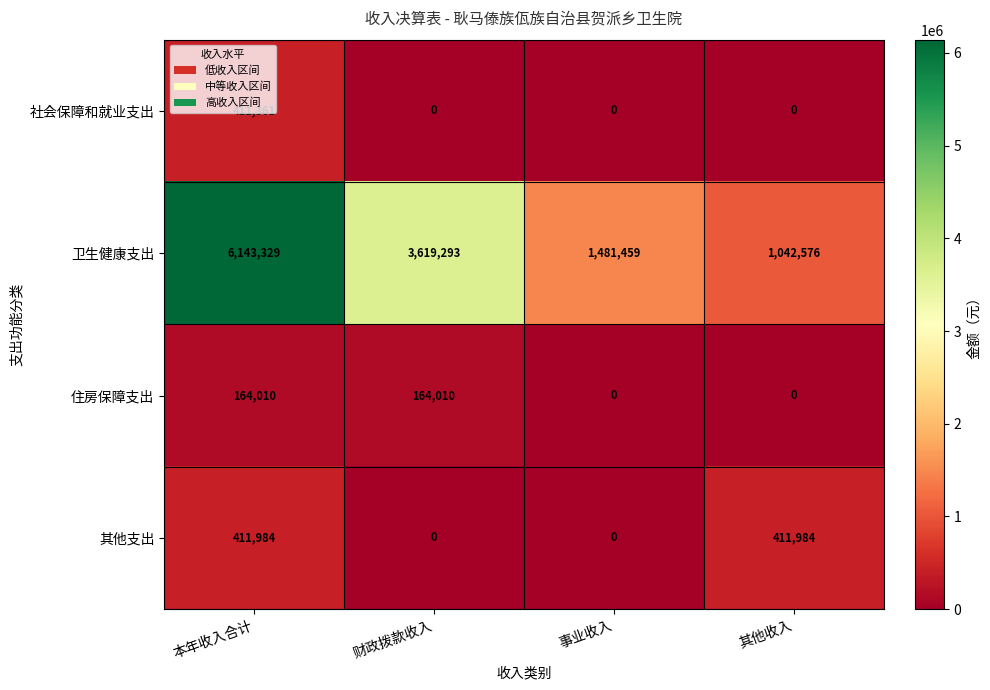

At which label is 卫生健康支出 closest to 3592952?

财政拨款收入